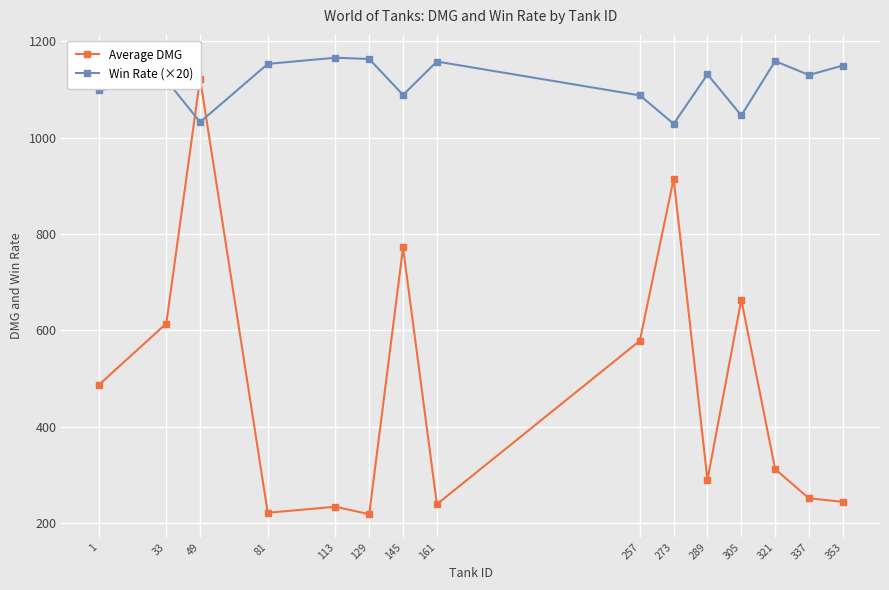

What is the greatest value displayed?

1165.7